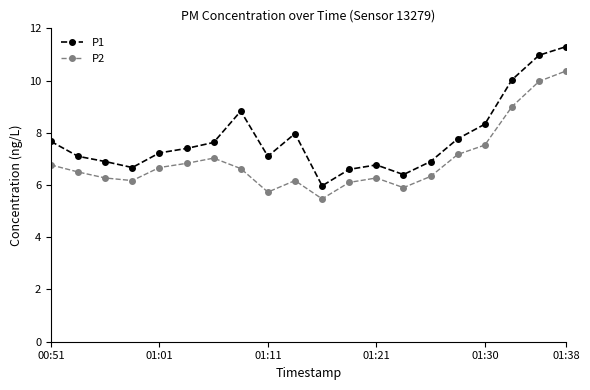

What is the lowest value of the P1 series?

6.0